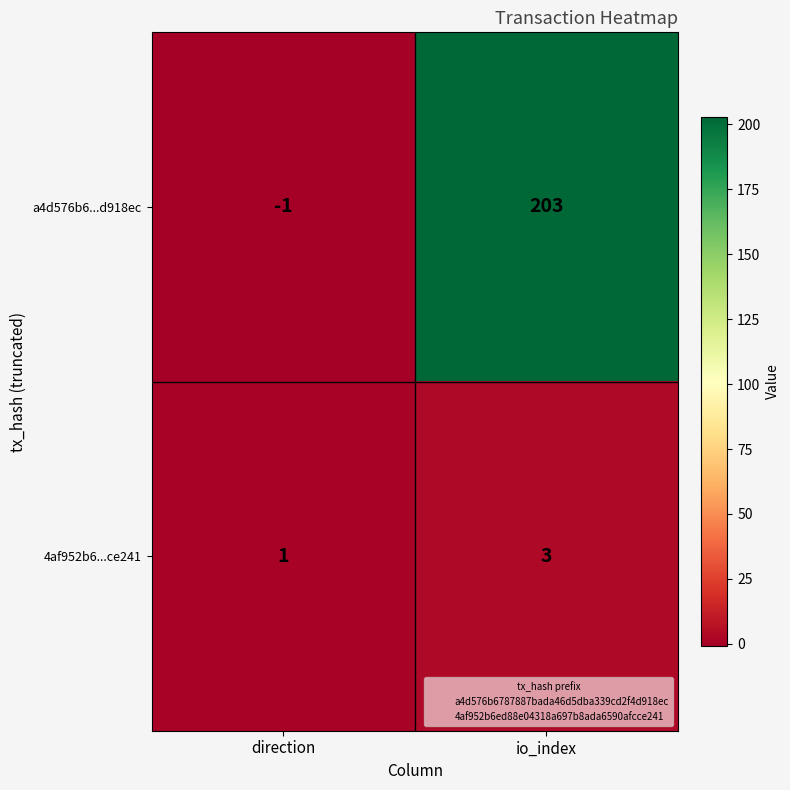

At direction, list the series in order from largest to smallest.

4af952b6...ce241, a4d576b6...d918ec